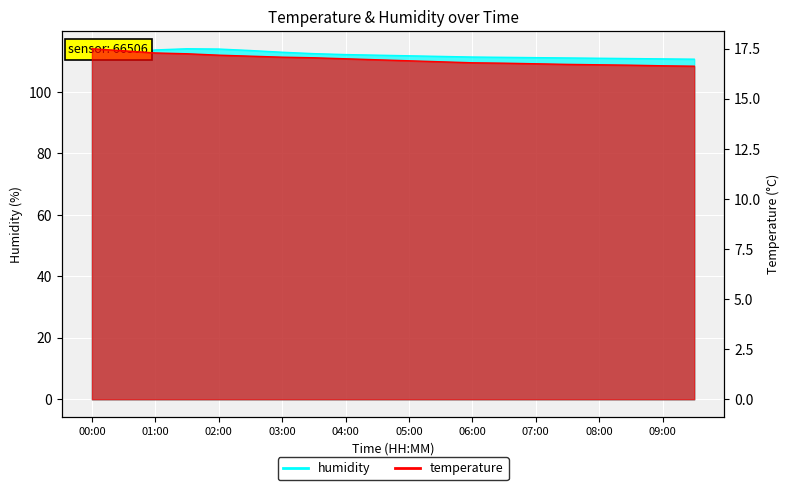

What is the greatest value displayed?

114.1